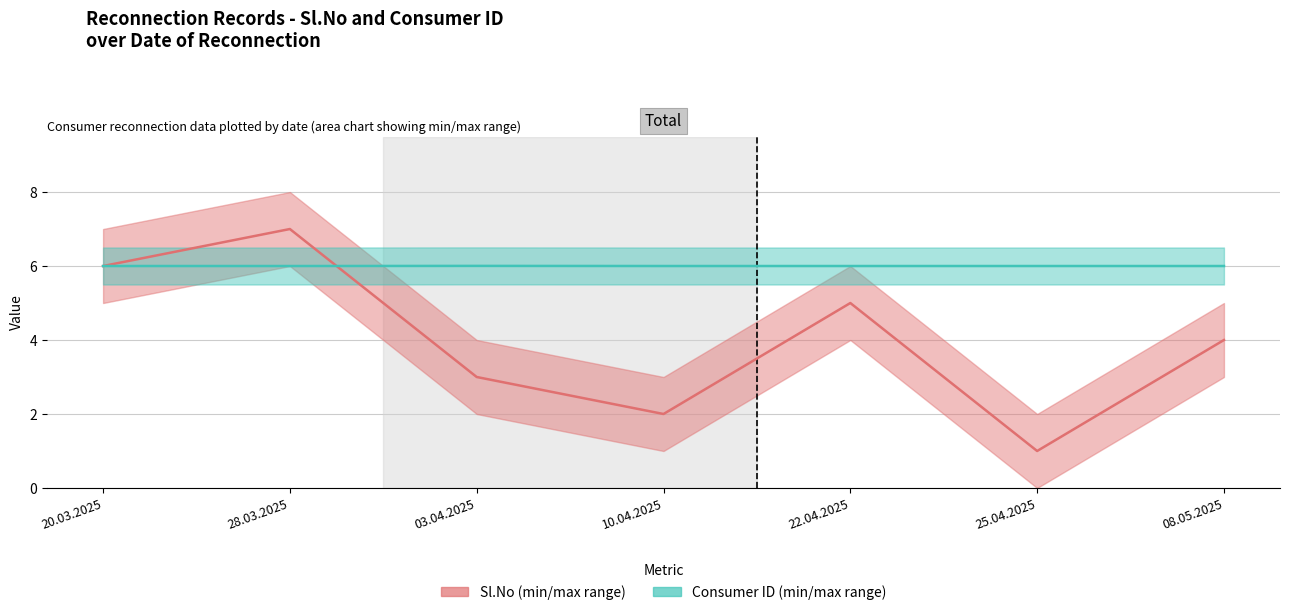

At how many categories does at least one series exceed 3?

7